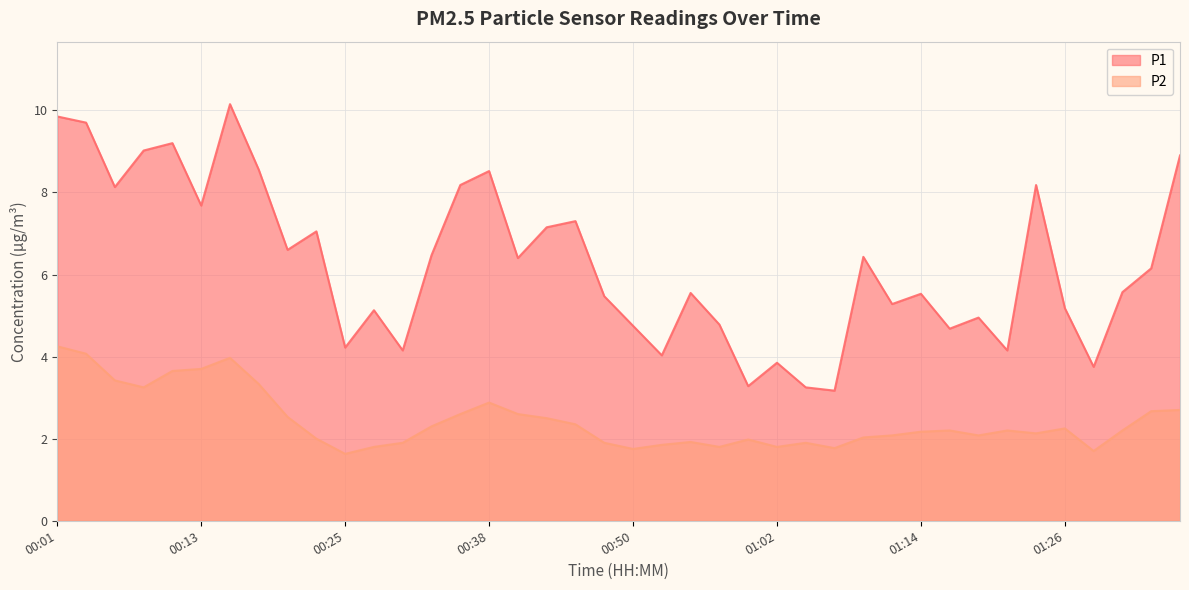

True or false: P1 and P2 intersect in this chart.

False